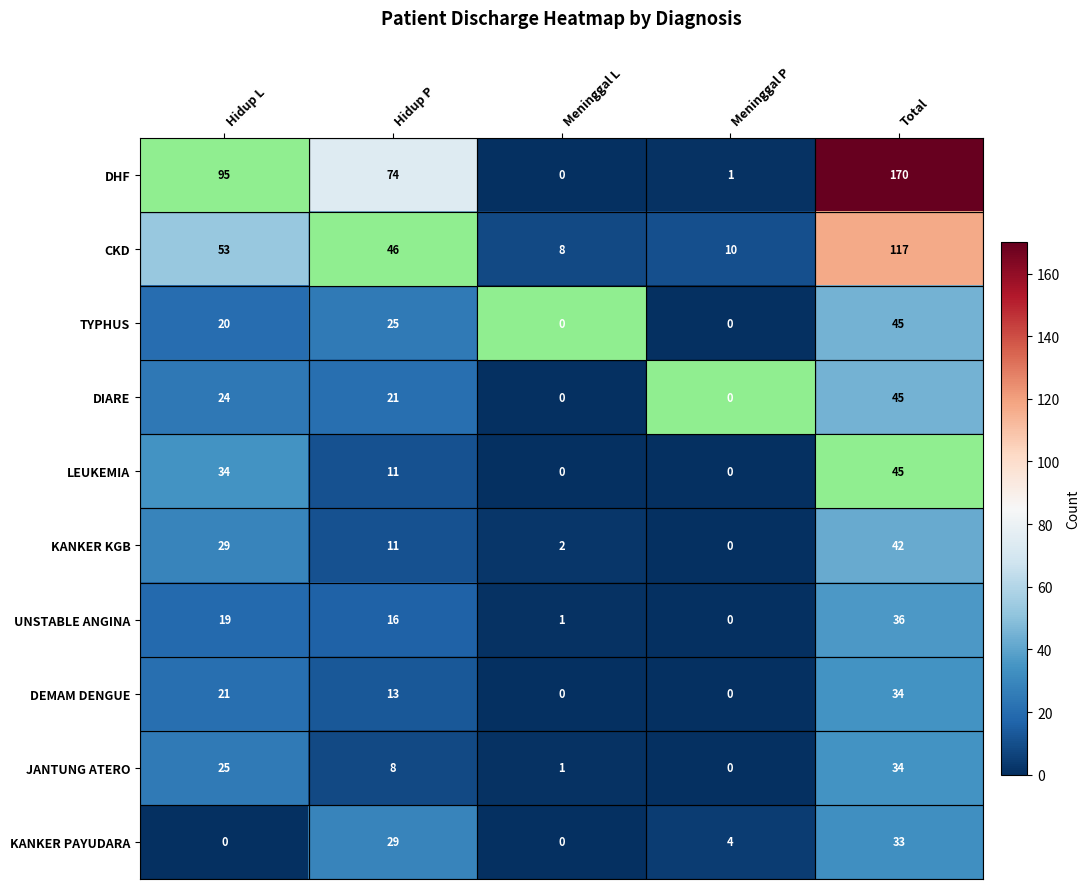

What is the difference between the LEUKEMIA values at Meninggal L and Total?

45